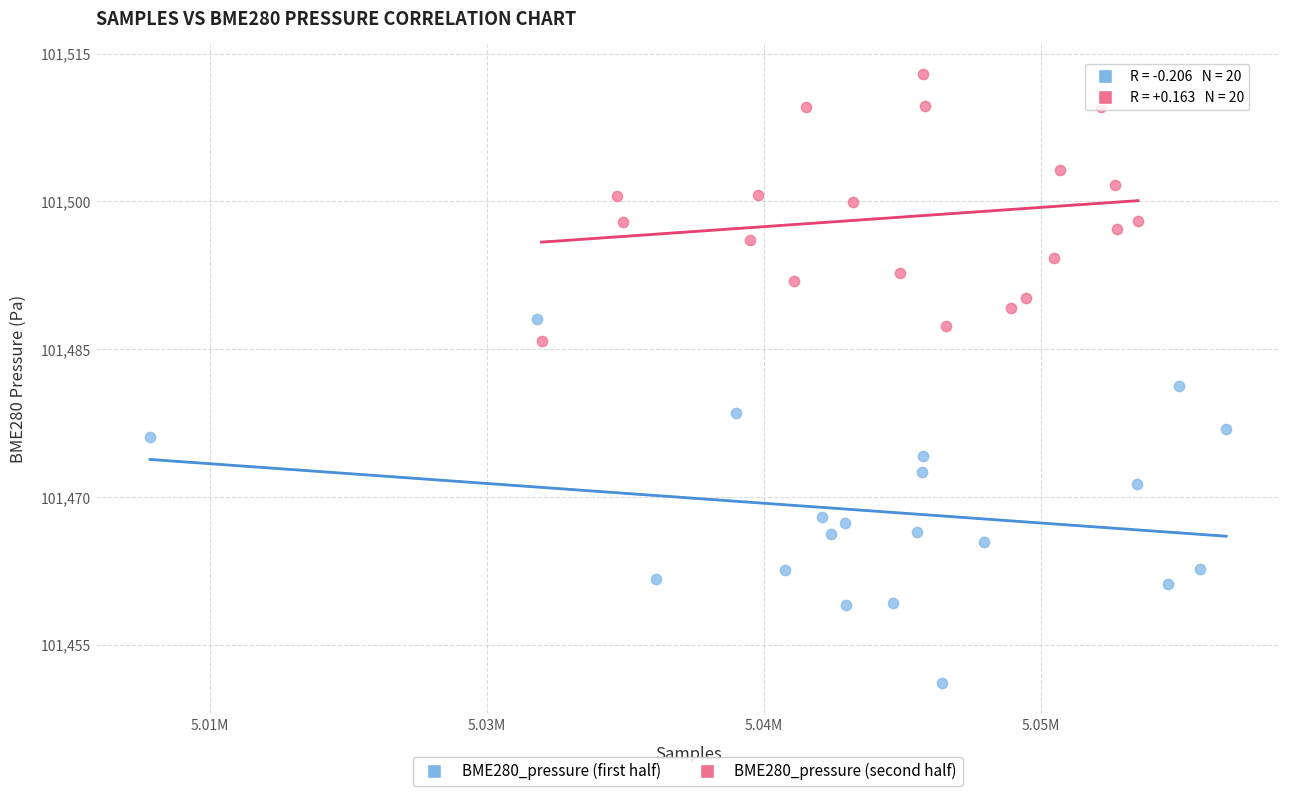

Which series has the largest Y range (max minus min)?

BME280_pressure (first half)